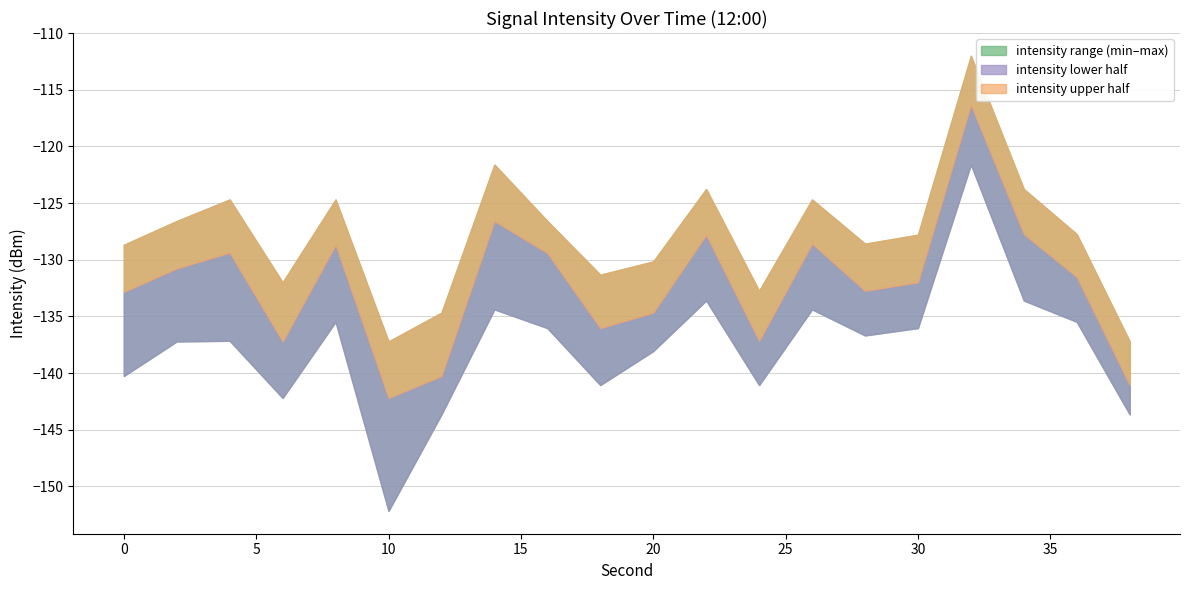

Which category has the highest value across all series?

32